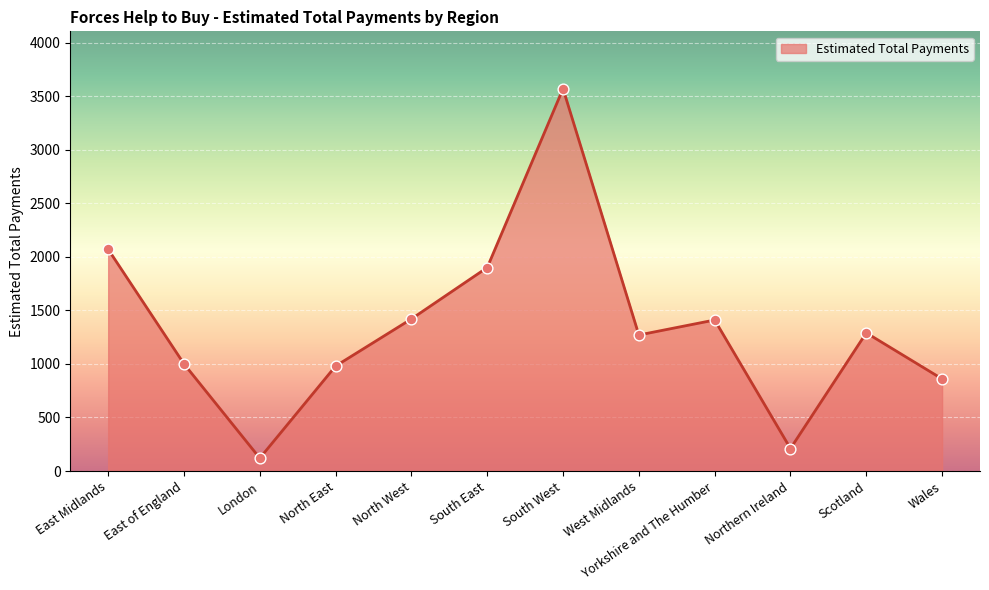

Approximately how many times larger is the value at Scotland compared to East of England?

1.3